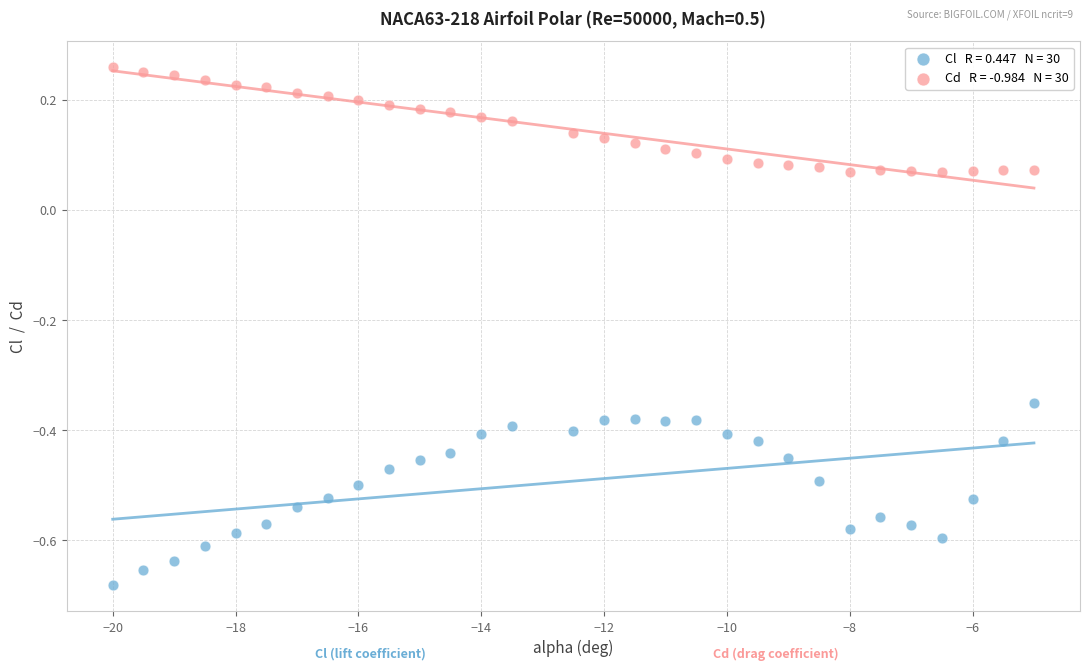

Across all data points, what is the range of X values (max minus min)?

15.0